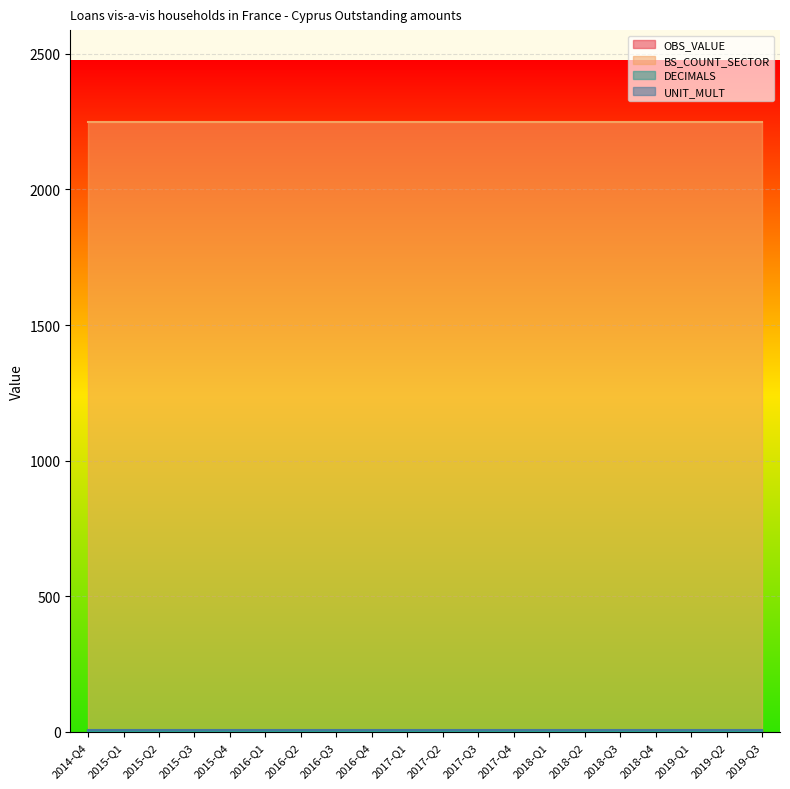

How many distinct data groups are displayed?

4